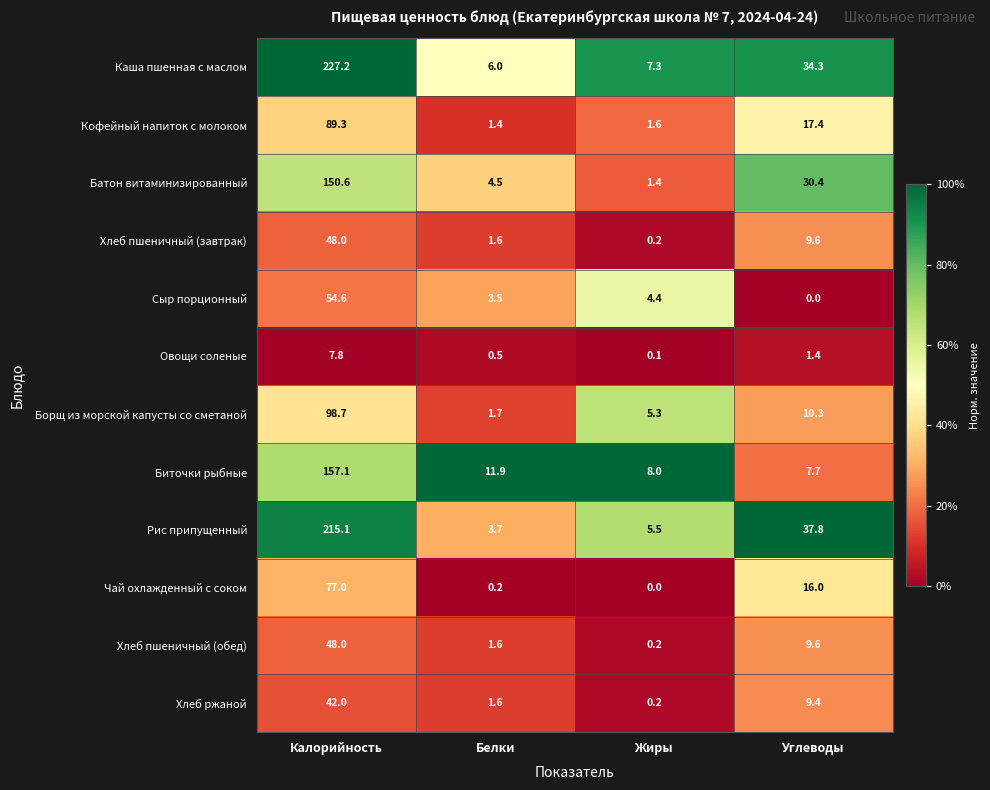

At which category is the sum across all series the highest?

Калорийность